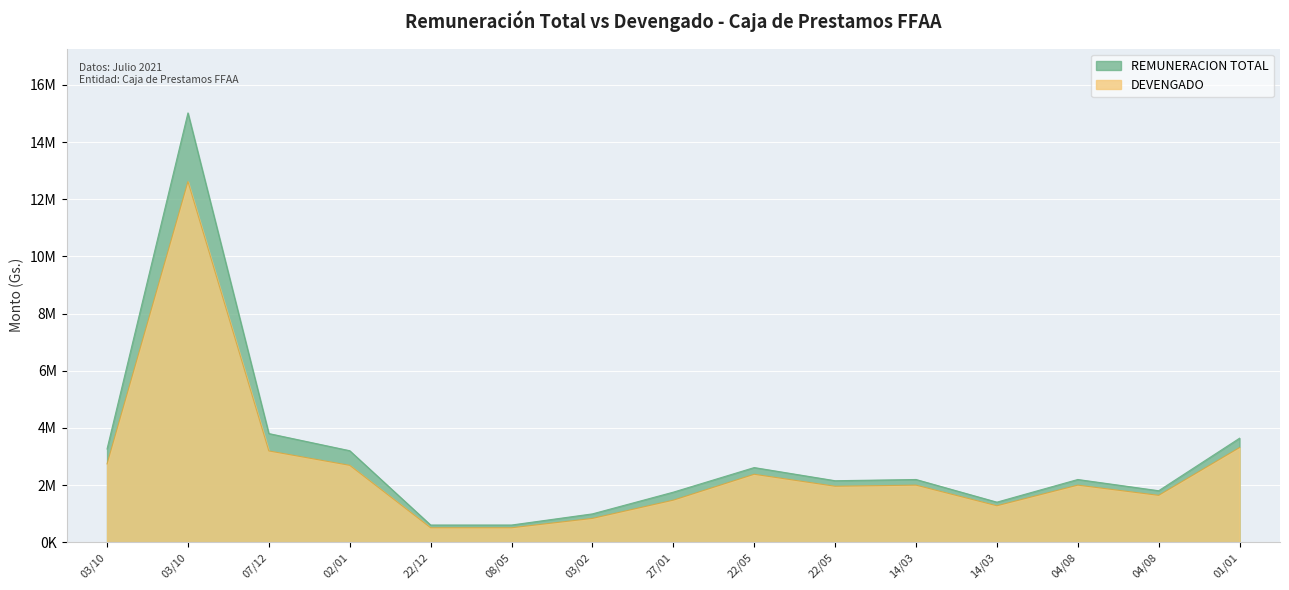

What is the label of the 8th point from the right?

27/01